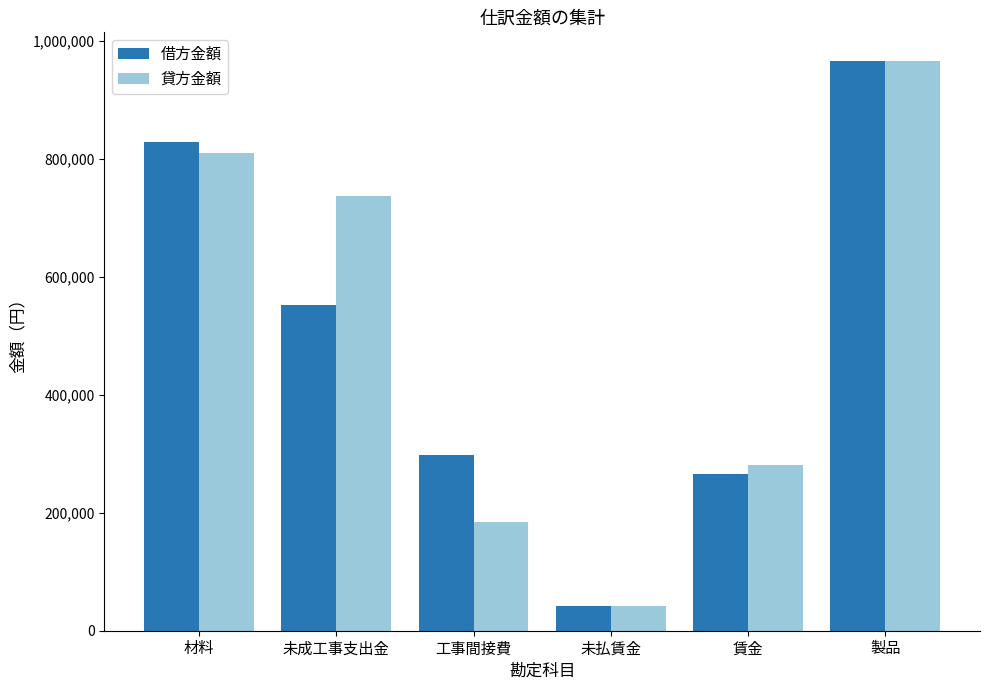

What is the average value of the 貸方金額 series?

503370